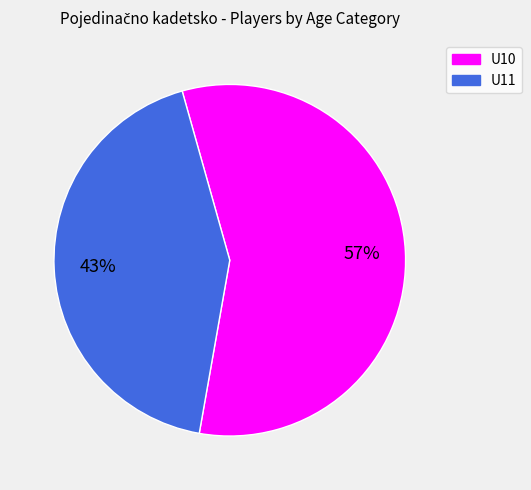

The U11 slice represents 55% of the pie. True or false?

False